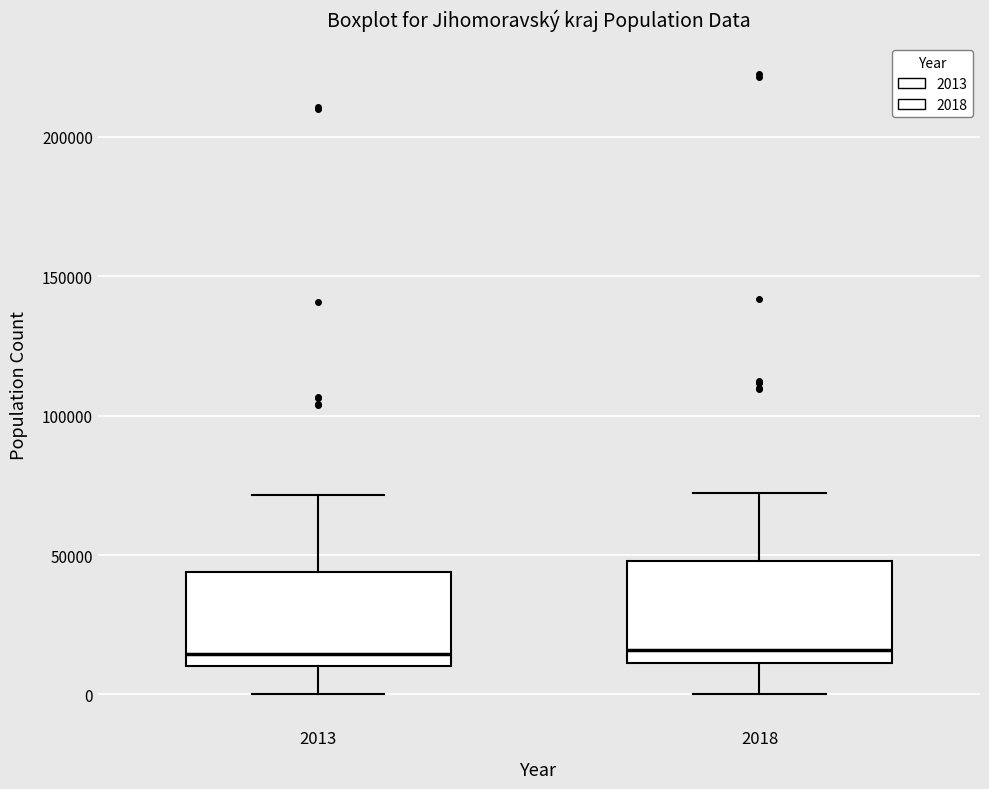

Where does the lower whisker of the box at x = 2018 end on the y-axis? The values are not printed on the chart, so give them approximately, as read against the axis.

0